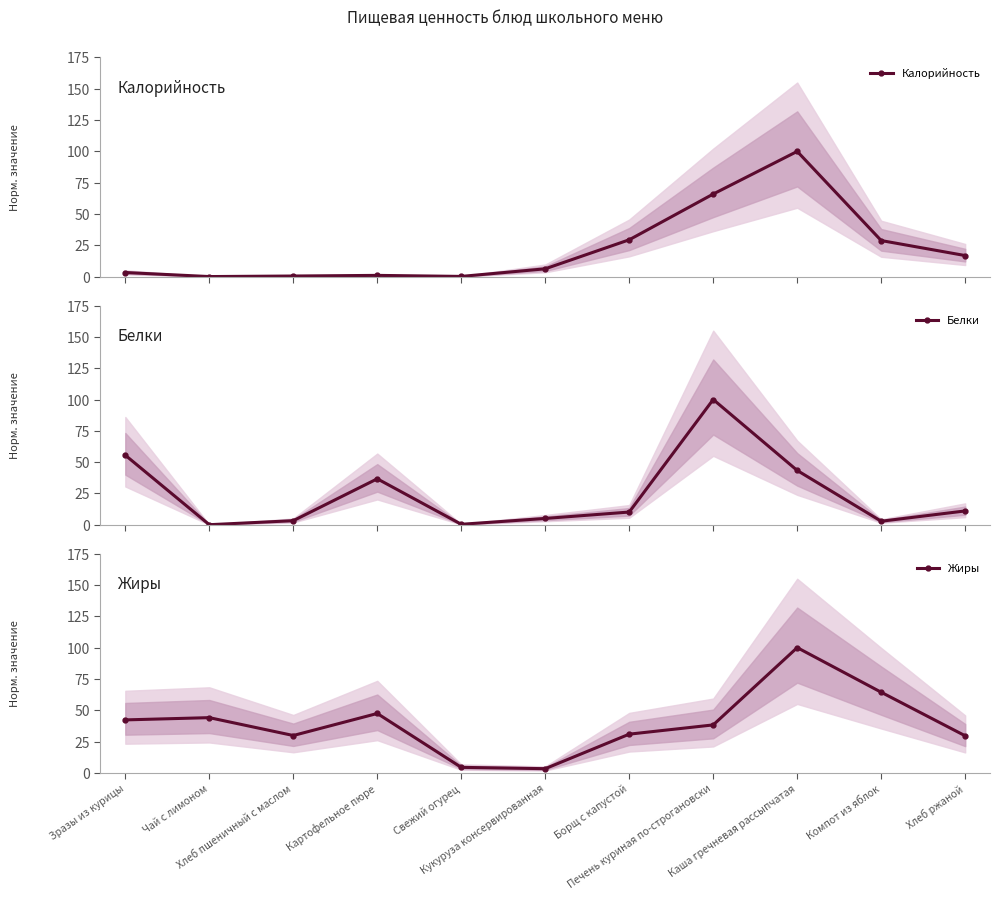

What is the maximum value for Белки?

100.0